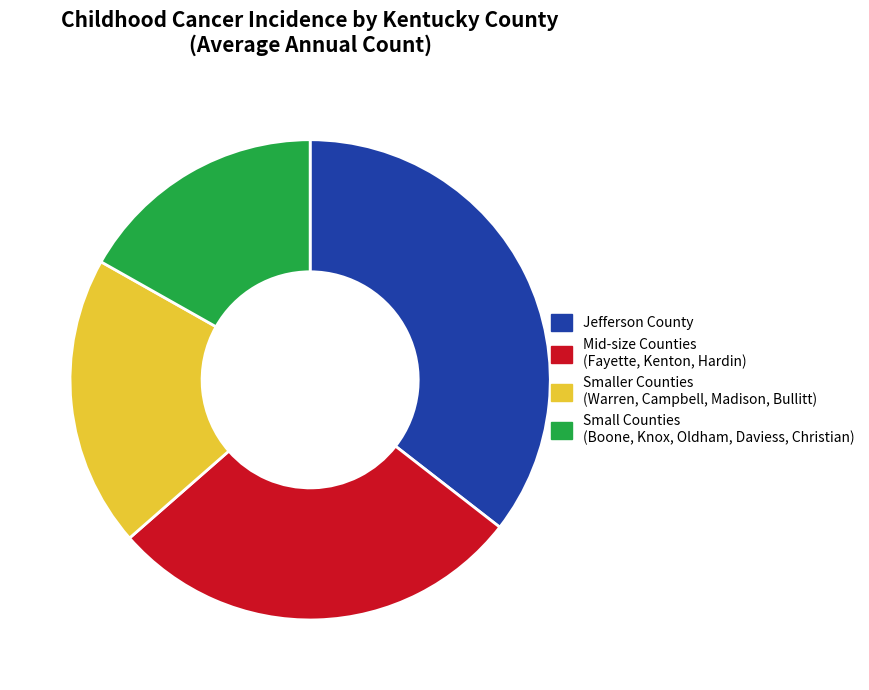

Between Mid-size Counties (Fayette, Kenton, Hardin) and Smaller Counties (Warren, Campbell, Madison, Bullitt), which is larger?

Mid-size Counties (Fayette, Kenton, Hardin)